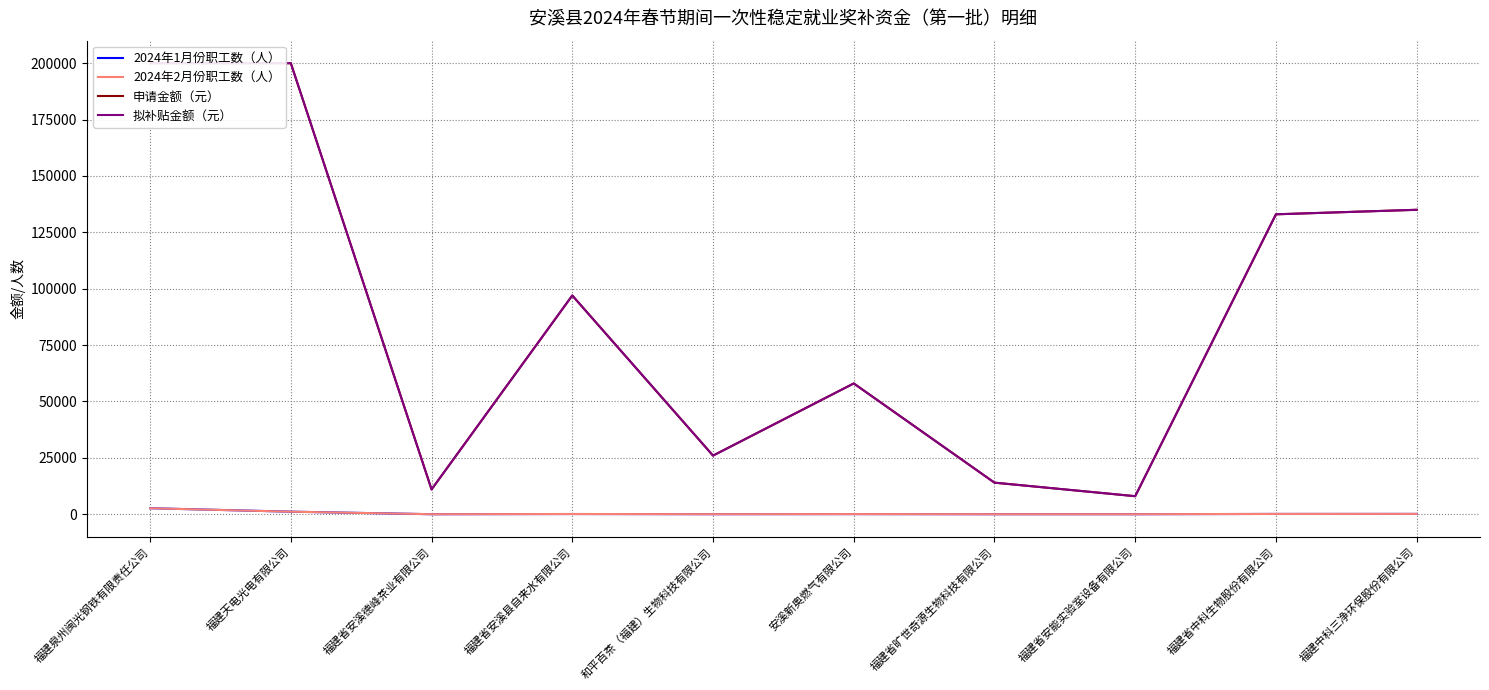

Where is the first local maximum for 申请金额（元）?

福建省安溪县自来水有限公司